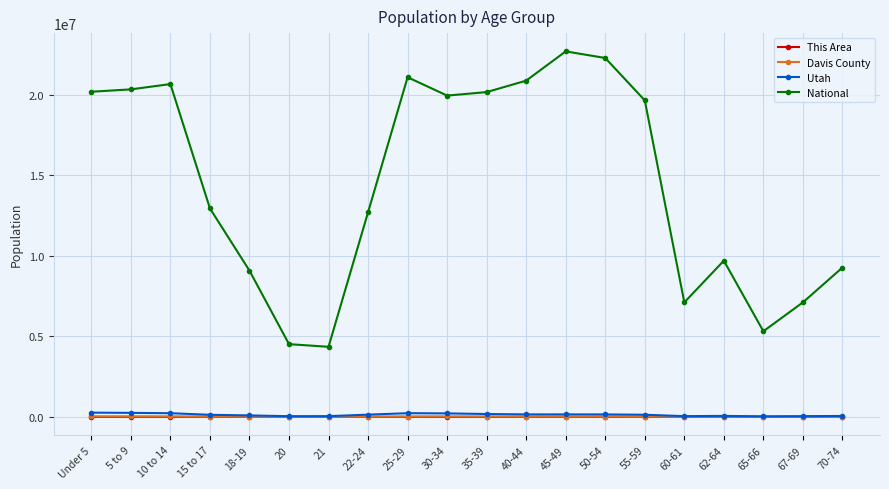

What position from the left is 20?

6